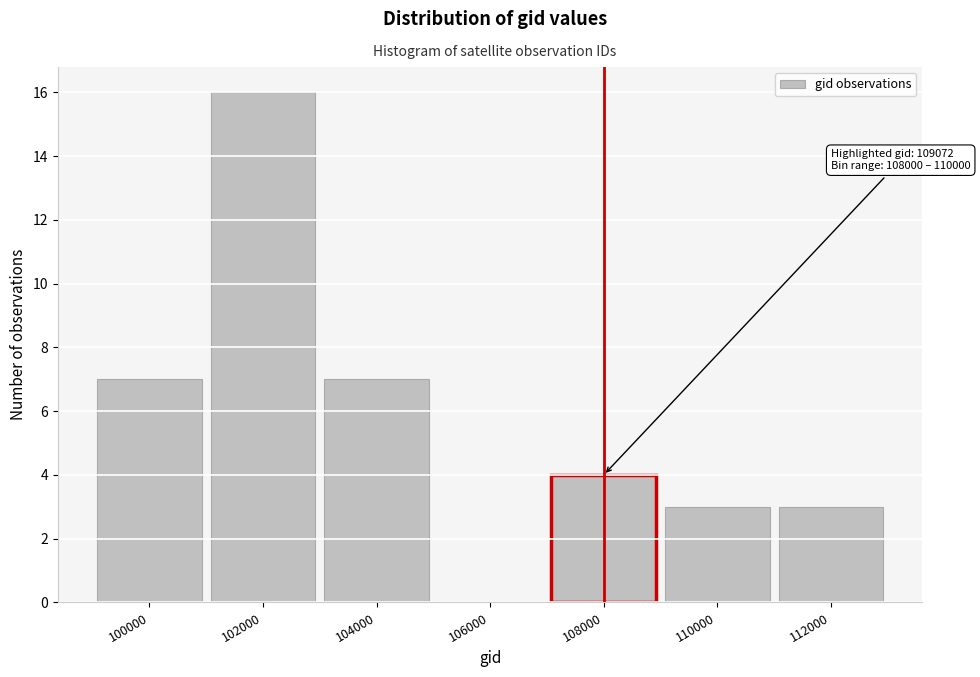

Reading left to right, list all the values displayed in this chart.

100000=7	102000=16	104000=7	106000=0	108000=4	110000=3	112000=3